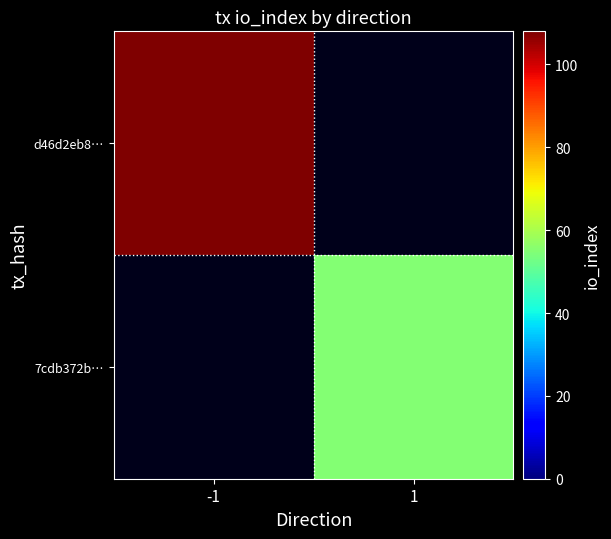

What is the approximate value of 7cdb372b… at 1?

55.0